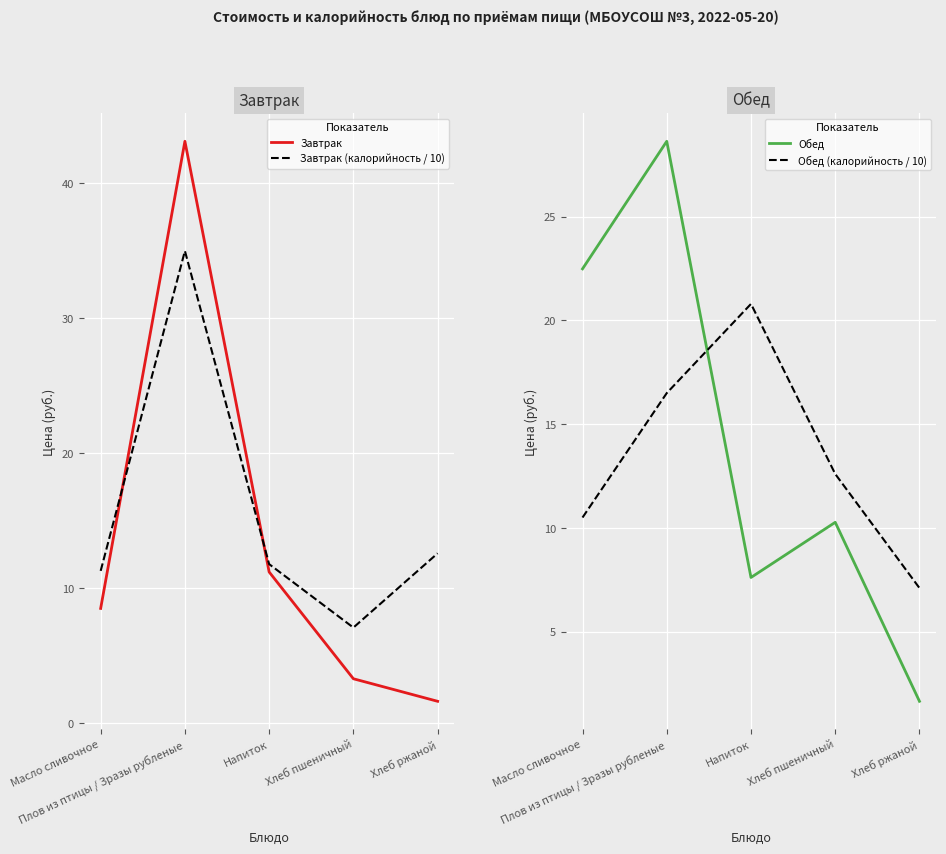

Reading left to right, extract all data points from this chart.

Завтрак: Масло сливочное=8.5	Плов из птицы / Зразы рубленые=43.1	Напиток=11.2	Хлеб пшеничный=3.3	Хлеб ржаной=1.6
Завтрак (калорийность / 10): Масло сливочное=11.3	Плов из птицы / Зразы рубленые=35.0	Напиток=11.8	Хлеб пшеничный=7.1	Хлеб ржаной=12.6
Обед: Масло сливочное=22.5	Плов из птицы / Зразы рубленые=28.6	Напиток=7.6	Хлеб пшеничный=10.3	Хлеб ржаной=1.6
Обед (калорийность / 10): Масло сливочное=10.5	Плов из птицы / Зразы рубленые=16.5	Напиток=20.8	Хлеб пшеничный=12.6	Хлеб ржаной=7.1